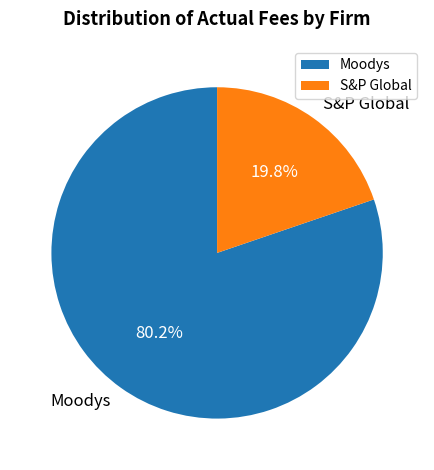

What percentage is NOT represented by S&P Global?

80.2%